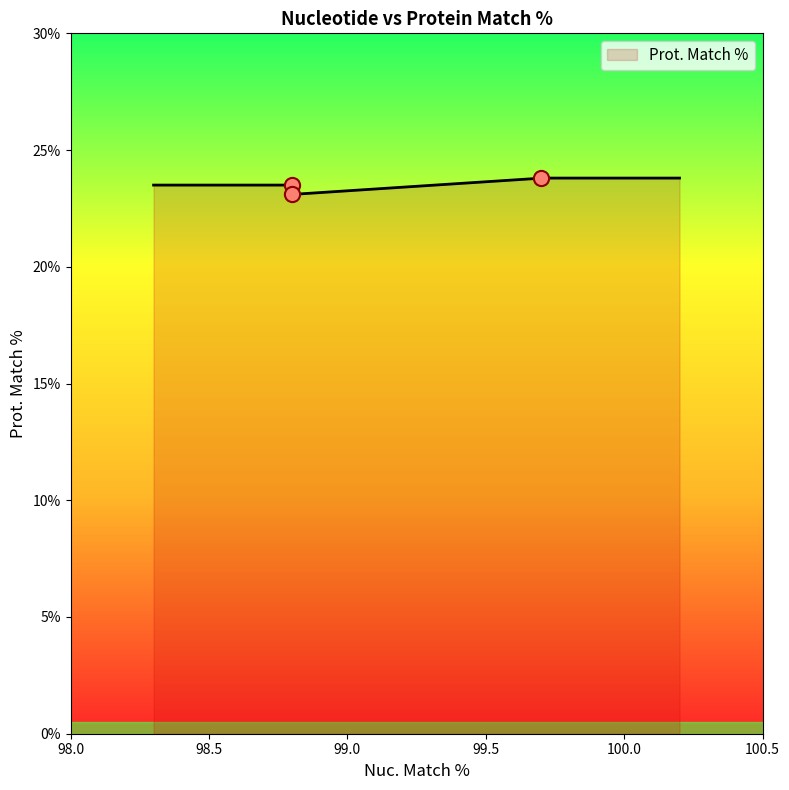

Which has a higher value, 99.7 or 98.8?

99.7